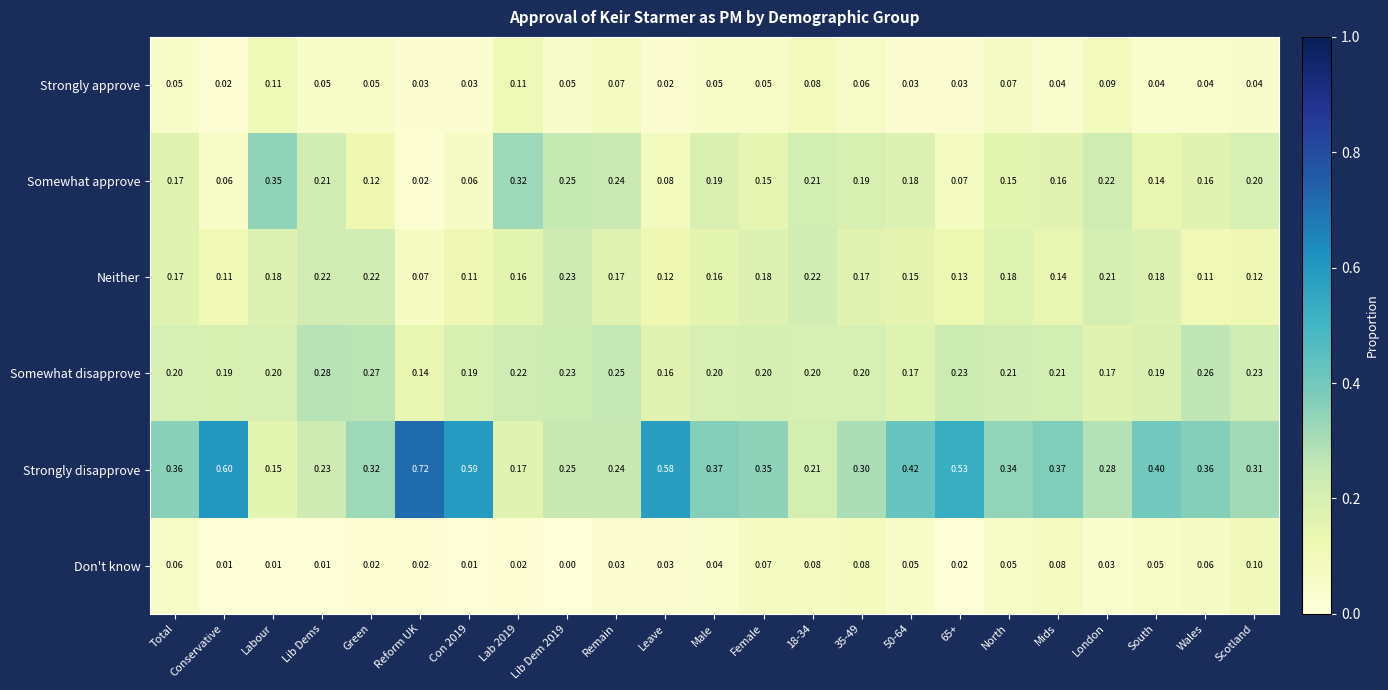

Which category has the highest value in the Strongly disapprove series?

Reform UK